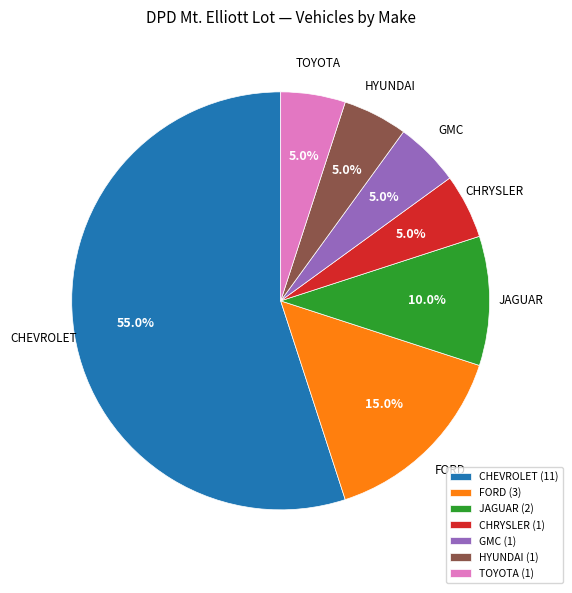

What is the ratio of the value at JAGUAR to the value at GMC?

2.0